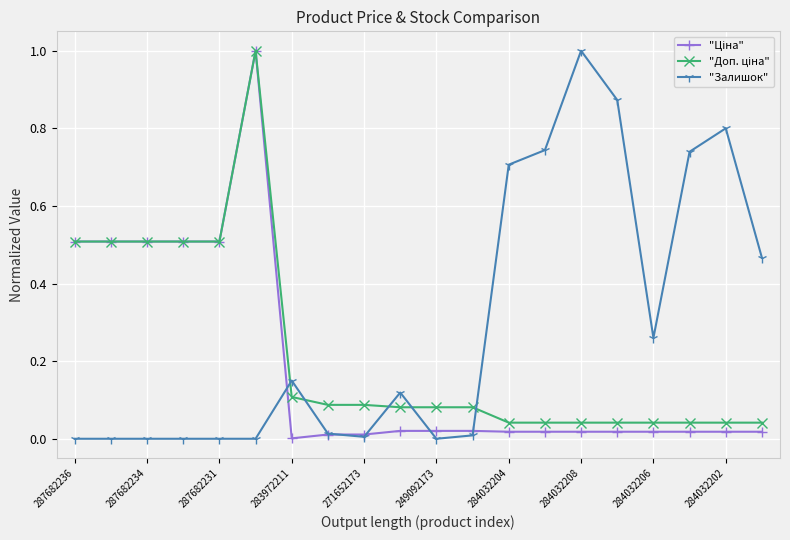

Which series has the largest total across all categories?

"Залишок"